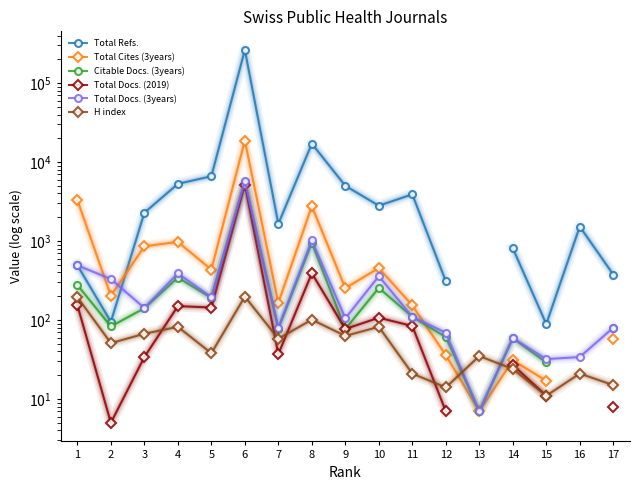

What is the highest value of the Total Refs. series?

262519.0